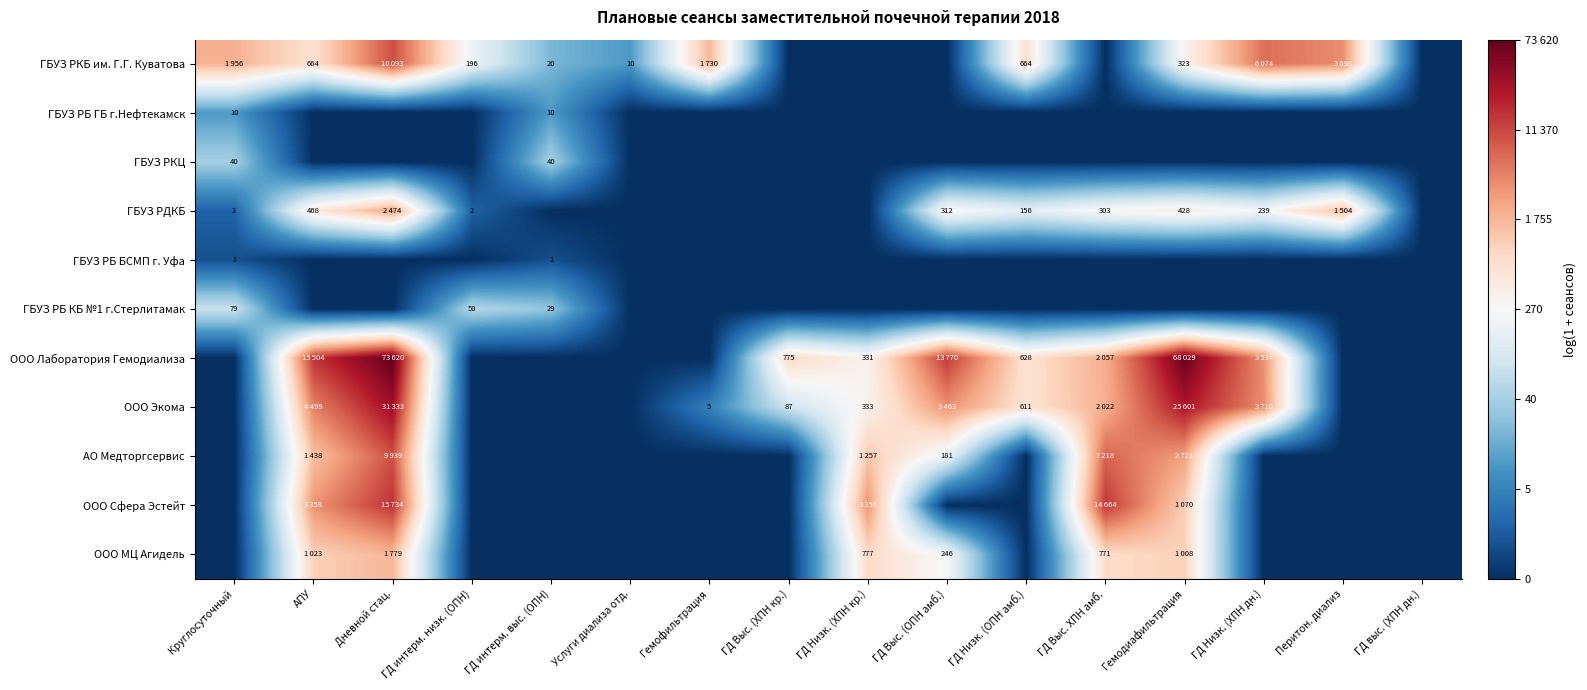

Which series changed the most between Дневной стац. and ГД выс. (ХПН дн.)?

ООО Лаборатория Гемодиализа